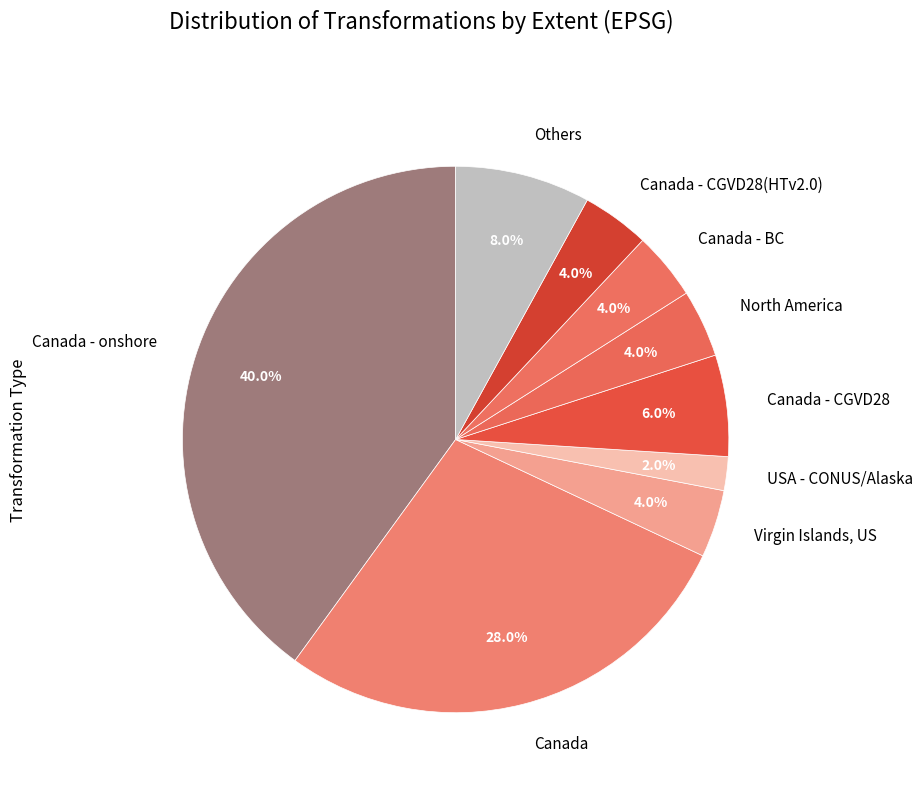

What is the ratio of the value at Canada - BC to the value at Others?

0.5